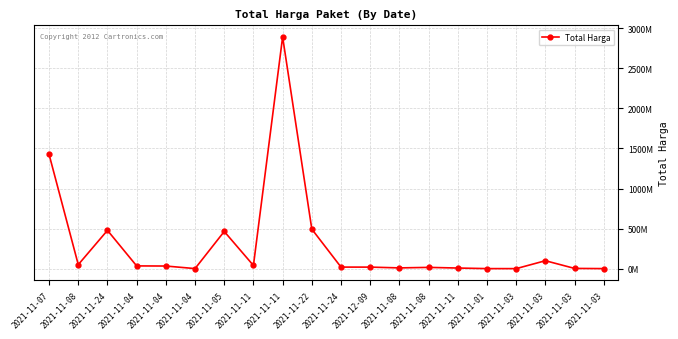

Is it true that the value at 2021-11-01 is 186069?

False